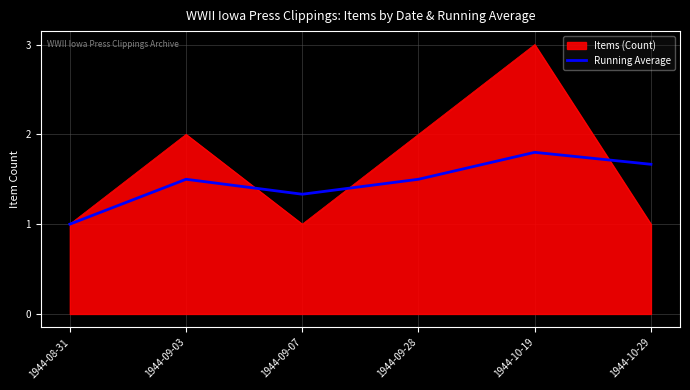

What is the total value across all series at 1944-09-07?

2.3